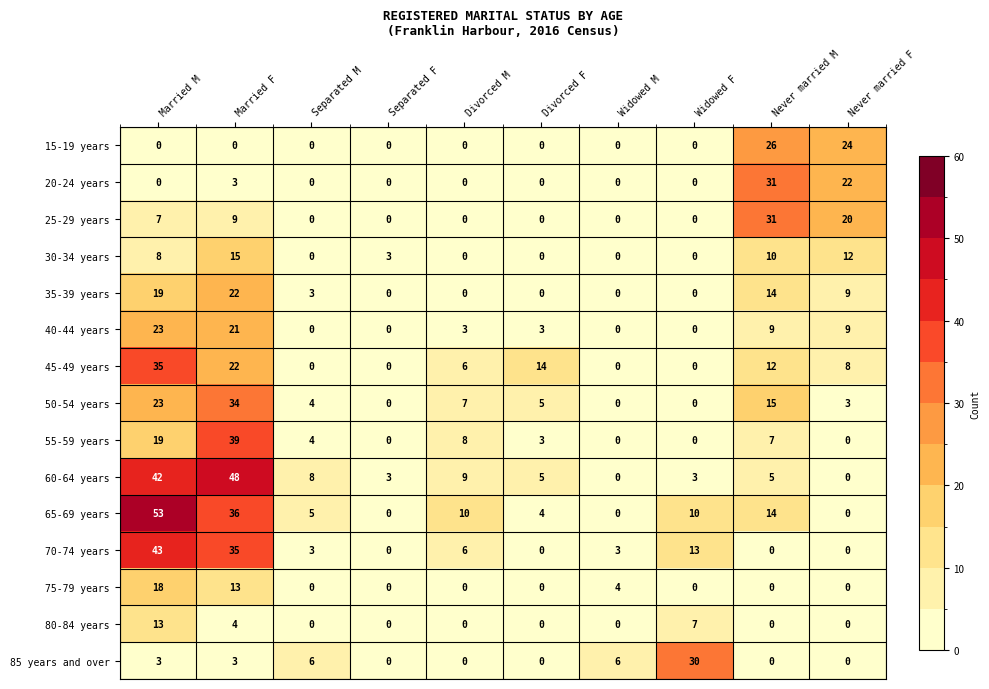

What is the greatest value displayed?

53